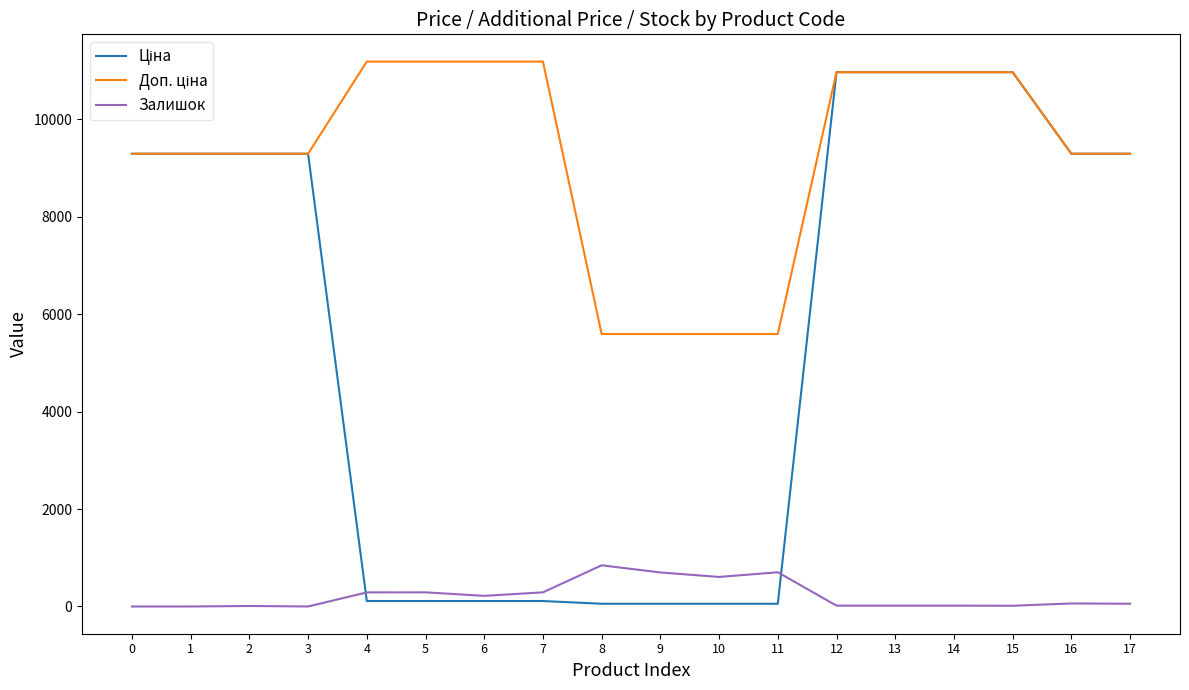

What is the maximum value shown in the chart?

11182.0